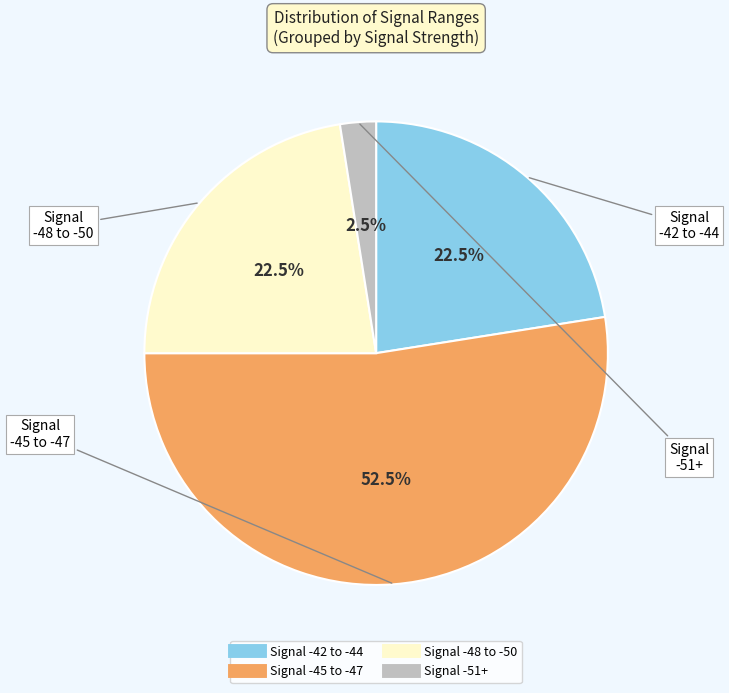

Is there a majority slice in this chart?

Yes